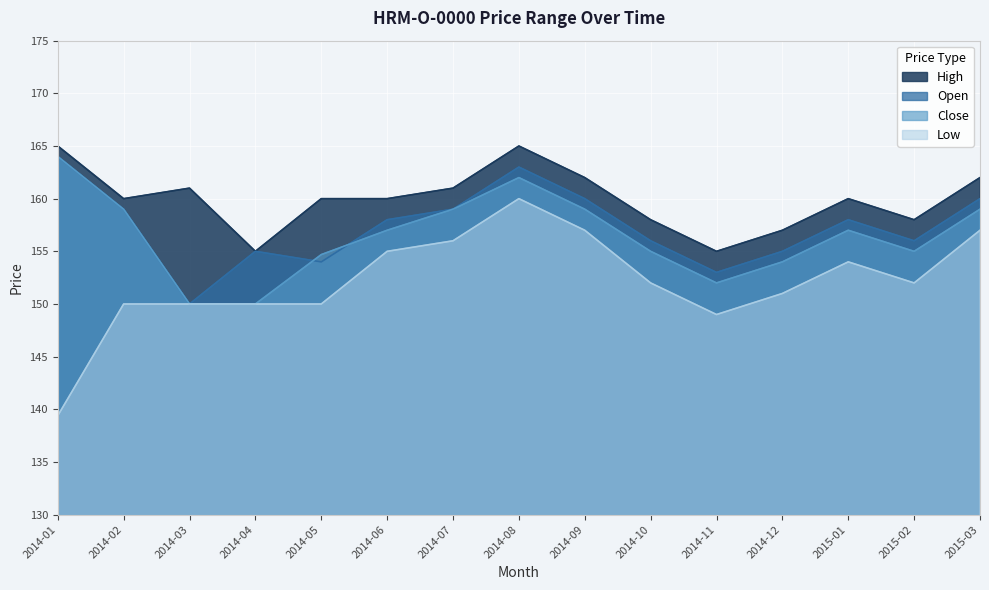

What is the sum of the Close values at 2015-03 and 2014-11?

311.0